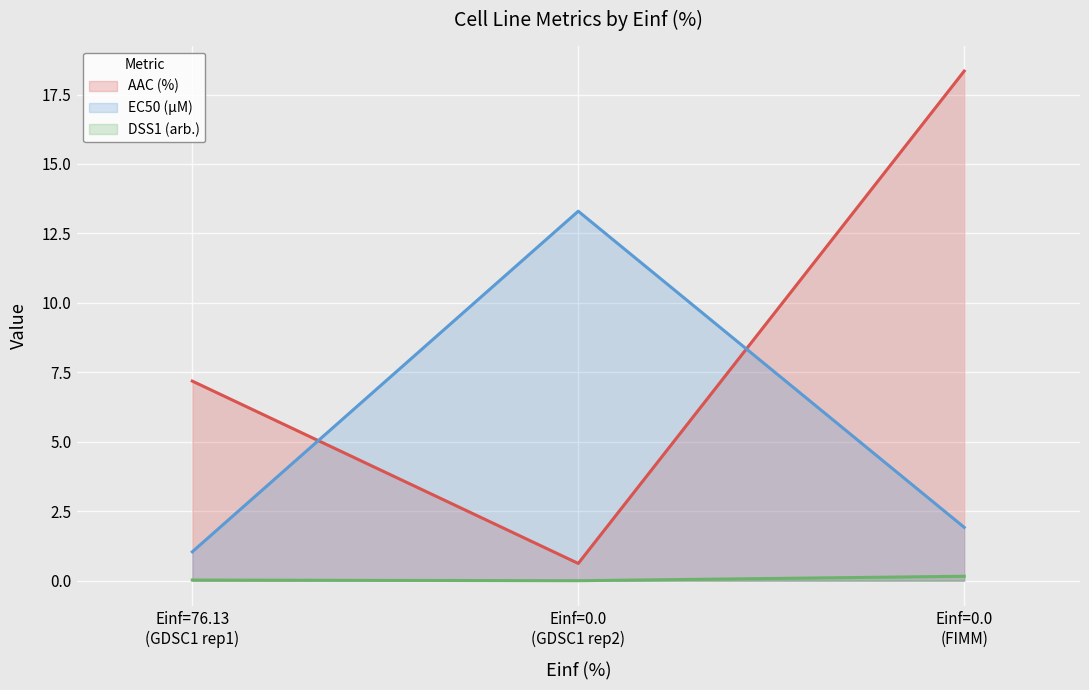

Where does the AAC (%) series first go above 7?

Einf=76.13
(GDSC1 rep1)